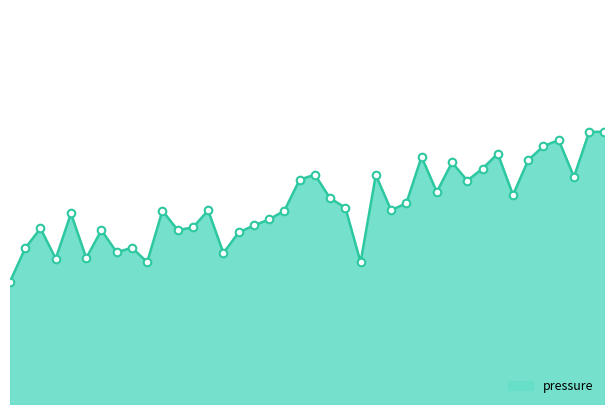

Is this an area chart (filled region under the line)?

Yes